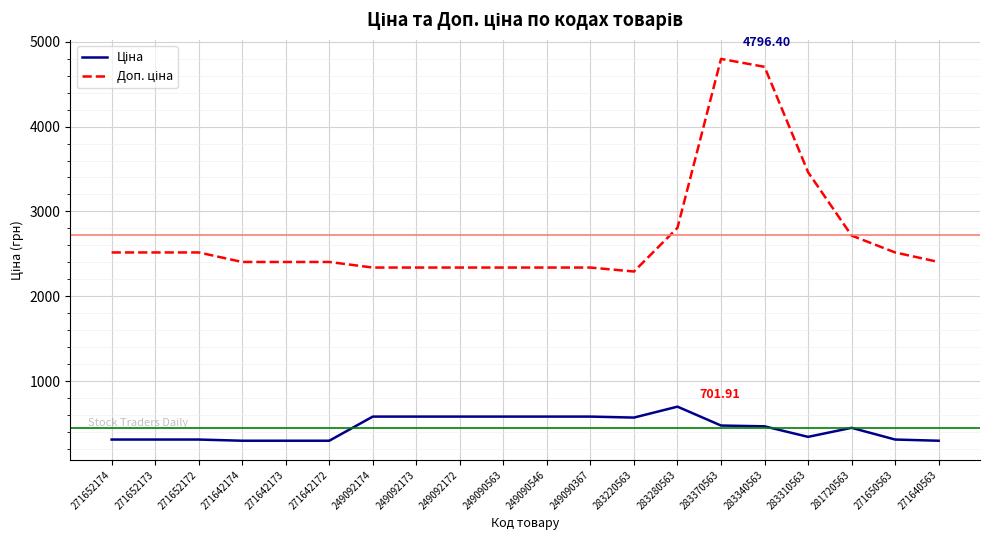

What is the total value across all series at 249090546?

2924.6